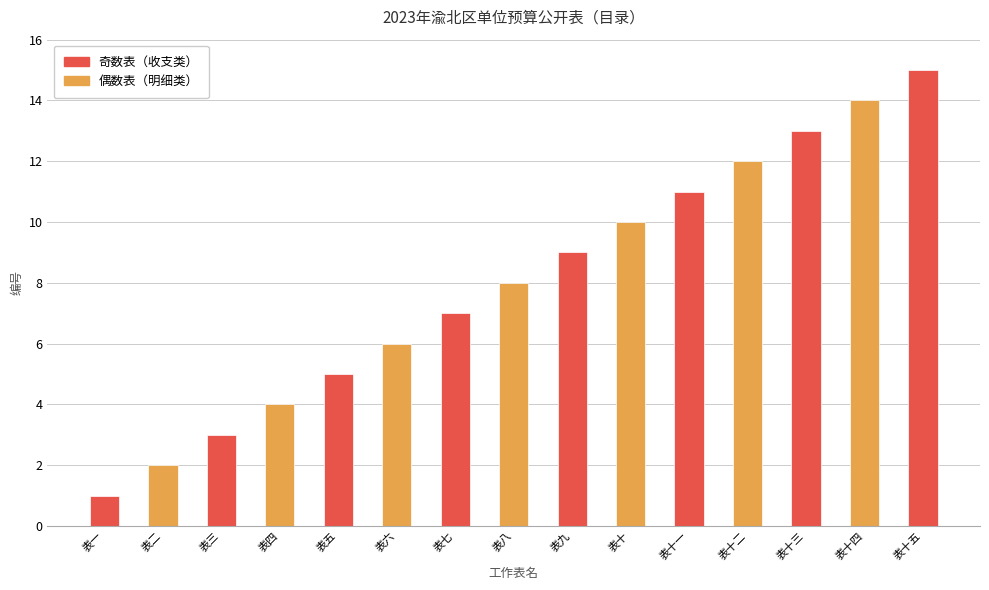

What is the difference between the values at 表十五 and 表十?

5